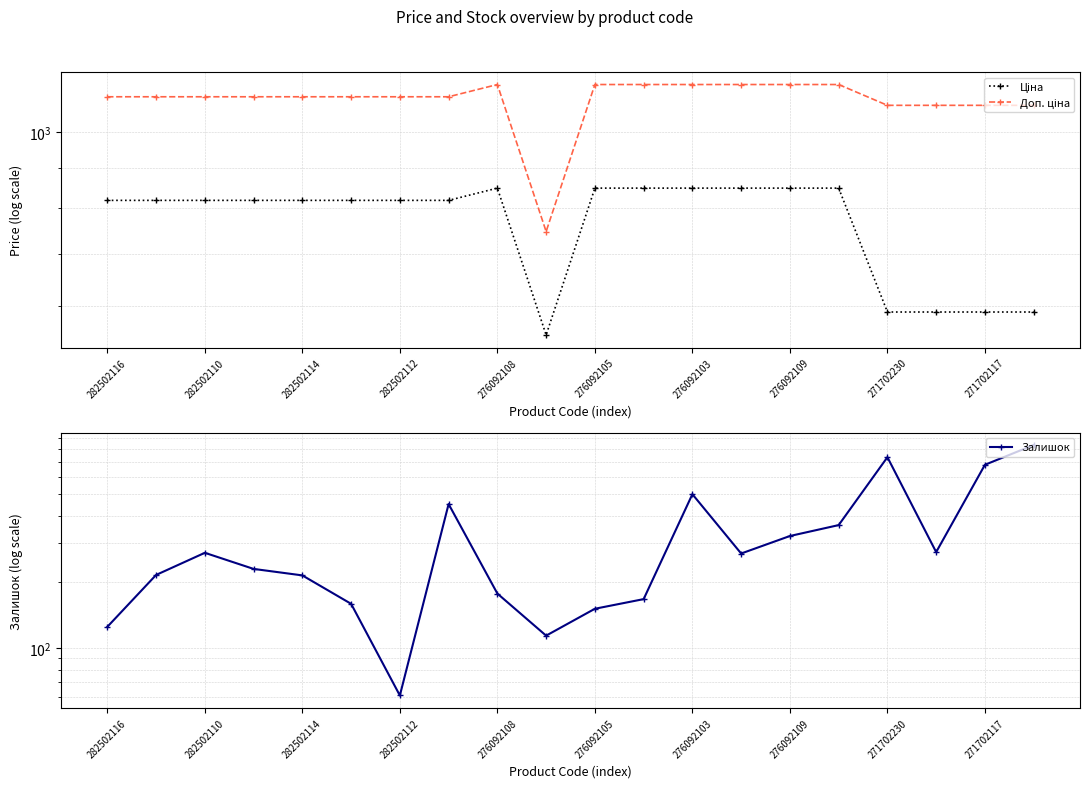

True or false: Залишок and Доп. ціна cross at least once.

False